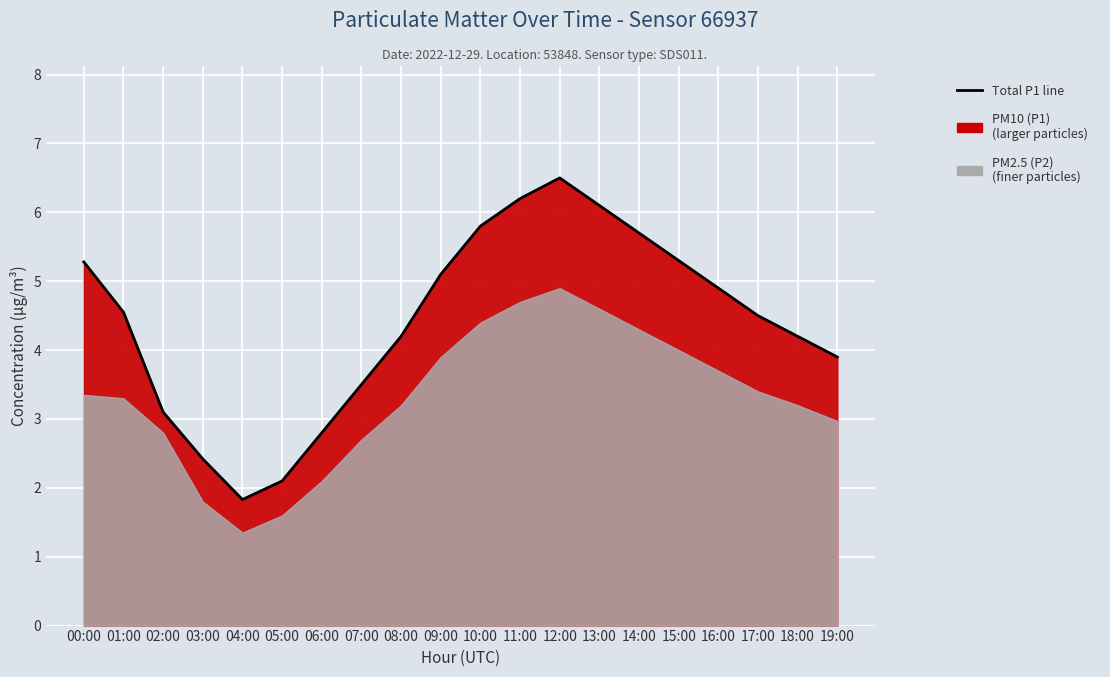

What is the smallest value displayed?

1.8